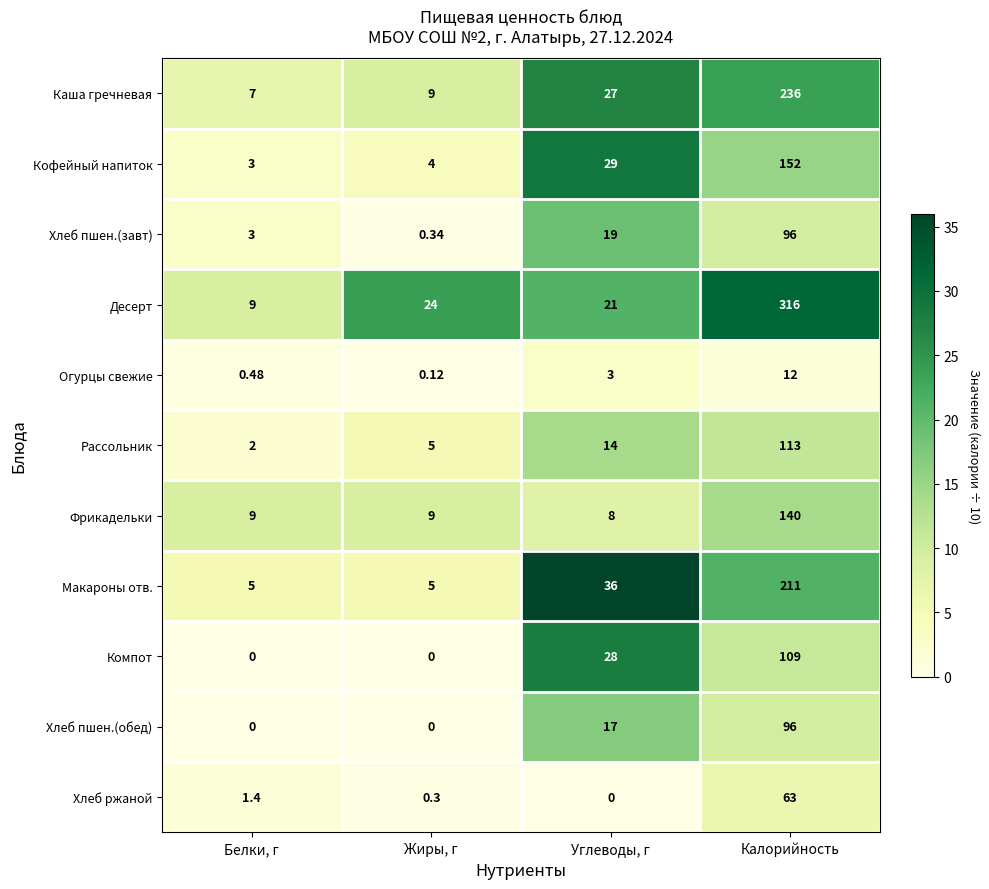

Between Белки, г and Жиры, г, which series saw the biggest shift?

Десерт